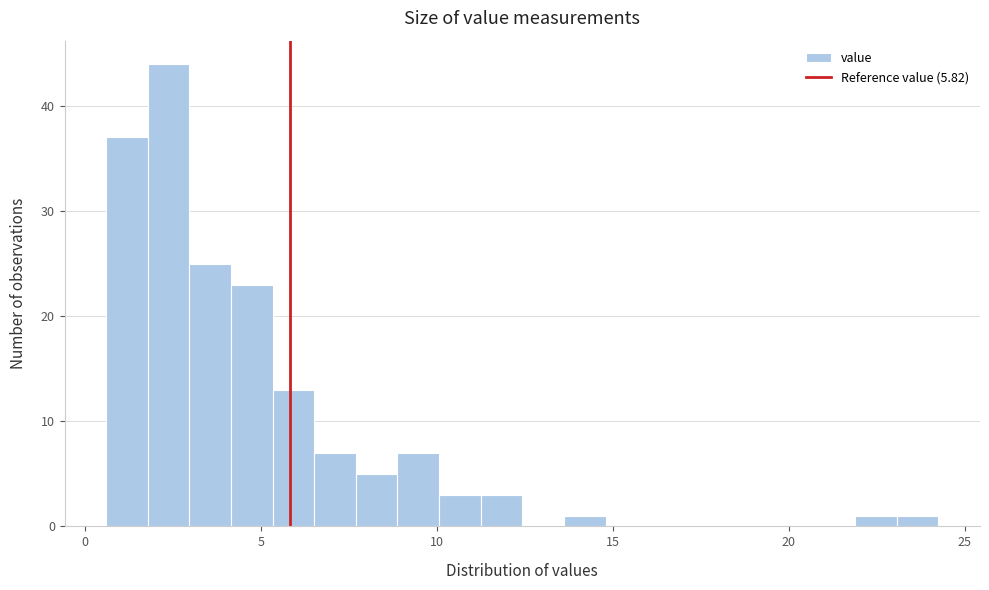

Read against the x-axis, roughly where is the centre of the tallest bar?

2.5